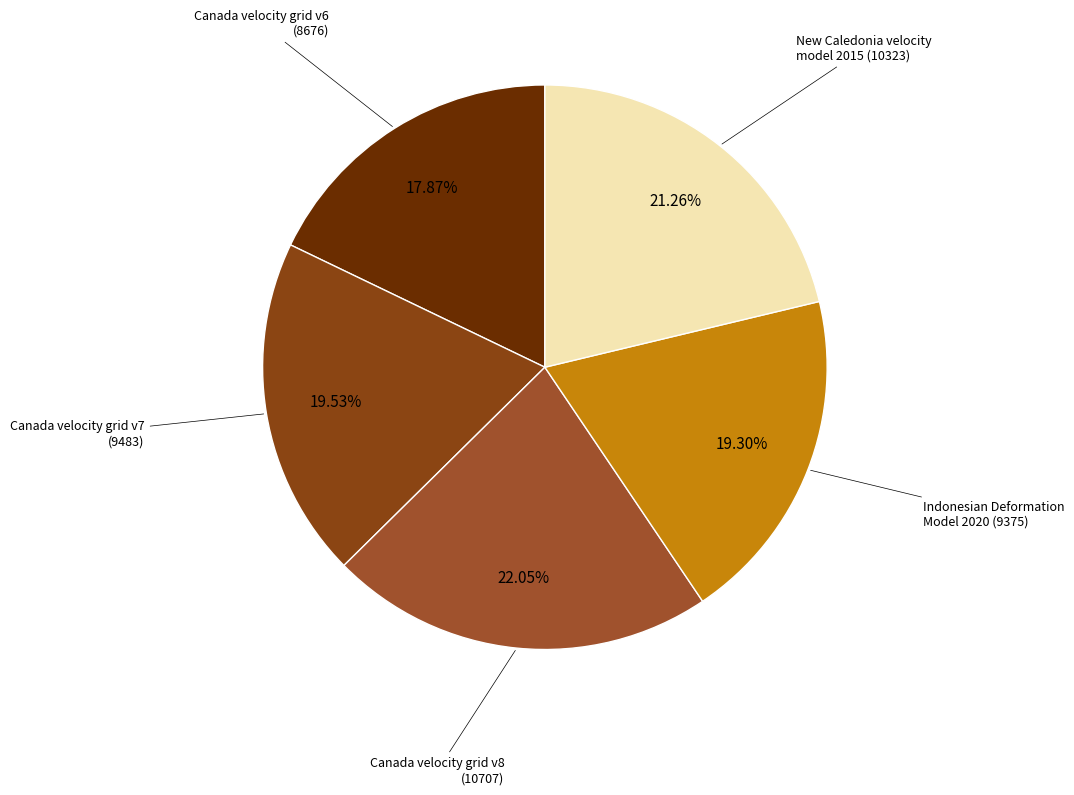

To the nearest percent, what is the average slice percentage?

20%